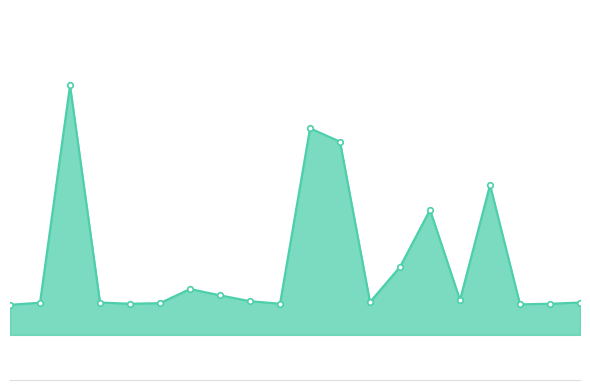

Does the chart have visible grid lines?

No